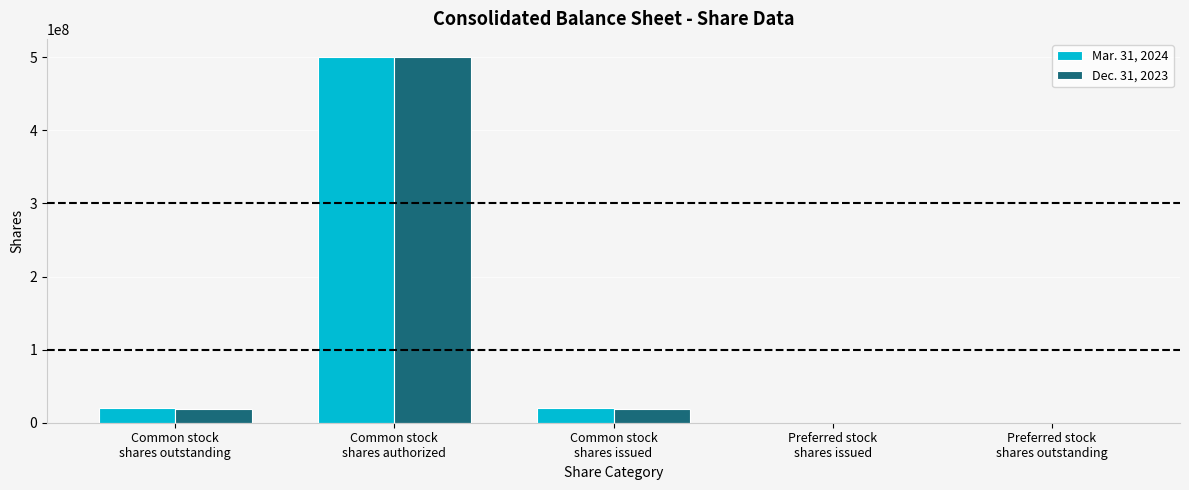

What is the greatest value displayed?

500000000